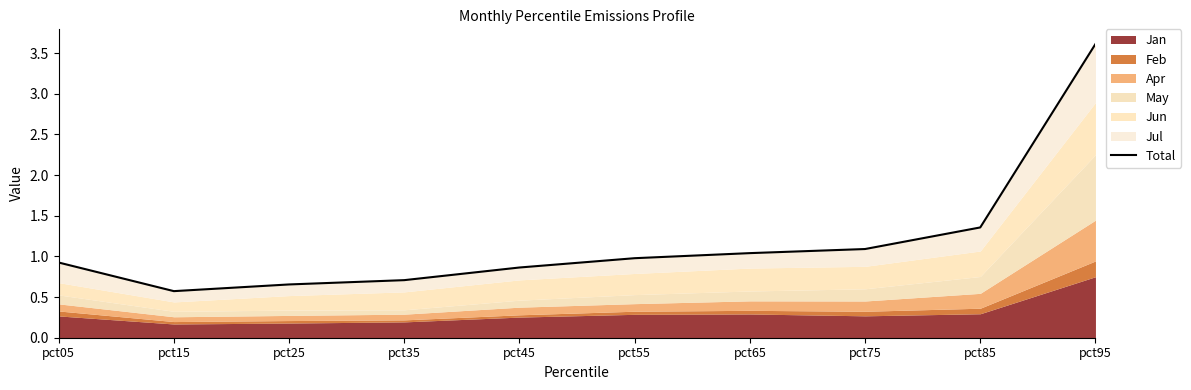

What is the smallest value displayed?

0.6